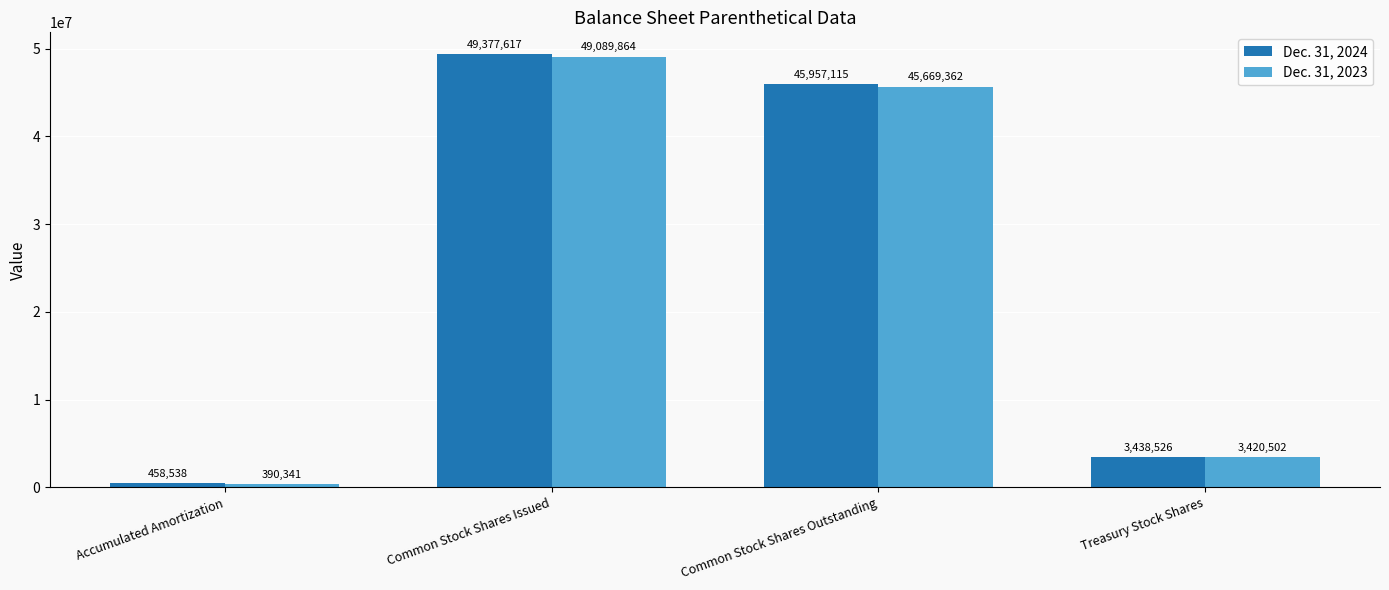

What is the difference between the highest and lowest values at Common Stock Shares Outstanding?

287753